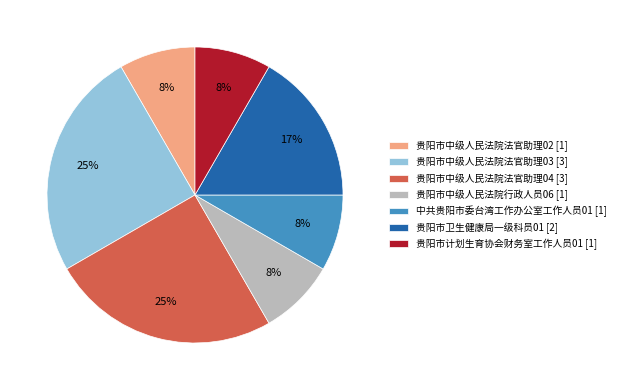

The 贵阳市卫生健康局一级科员01 slice represents 22% of the pie. True or false?

False